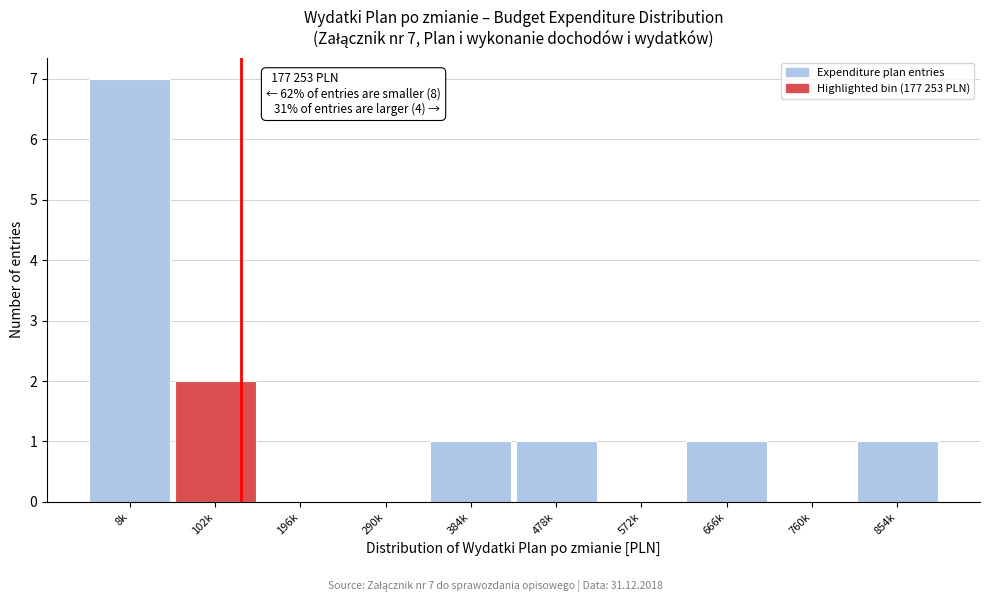

Reading left to right, extract all data points from this chart.

8k=7	102k=2	196k=0	290k=0	384k=1	478k=1	572k=0	666k=1	760k=0	854k=1